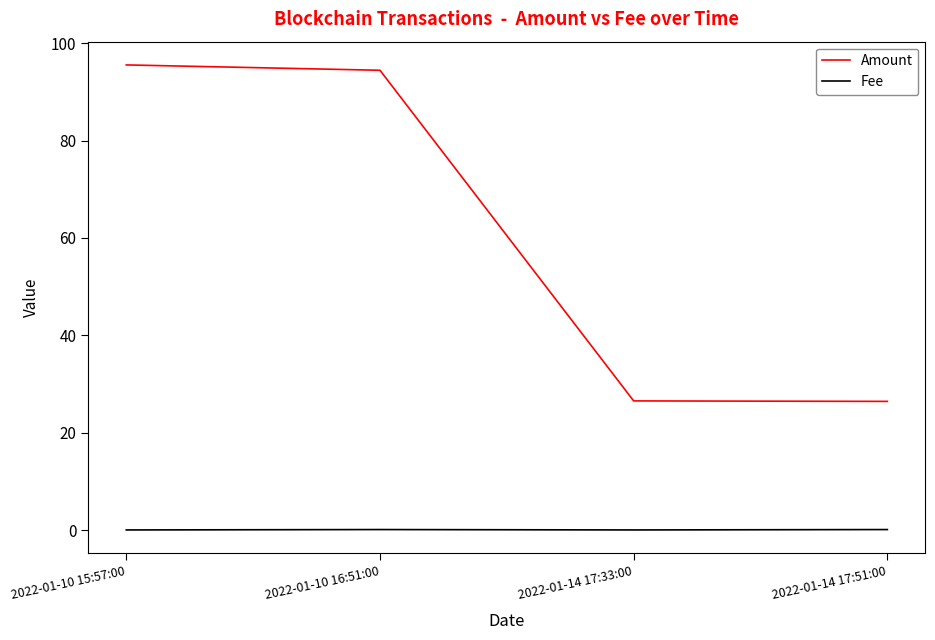

List the series in order of their peak value, highest first.

Amount, Fee